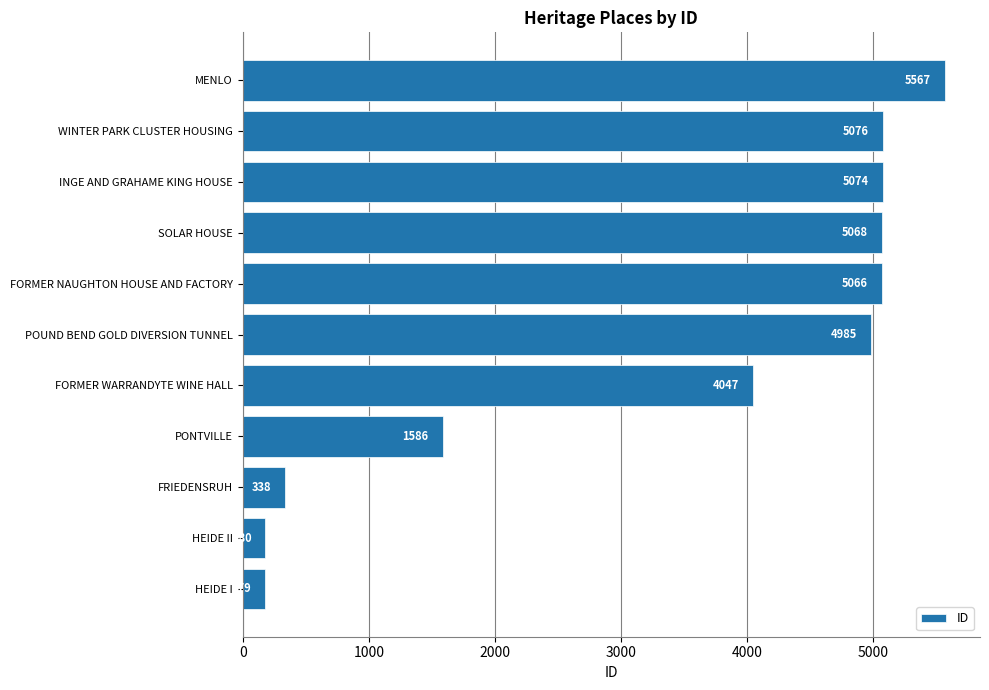

Rank the categories by value from highest to lowest.

MENLO, WINTER PARK CLUSTER HOUSING, INGE AND GRAHAME KING HOUSE, SOLAR HOUSE, FORMER NAUGHTON HOUSE AND FACTORY, POUND BEND GOLD DIVERSION TUNNEL, FORMER WARRANDYTE WINE HALL, PONTVILLE, FRIEDENSRUH, HEIDE II, HEIDE I